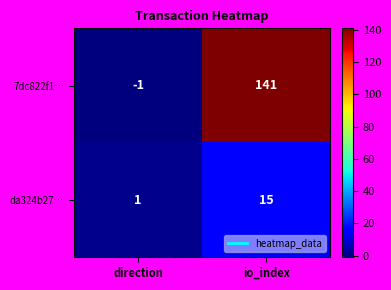

Reading right to left, what are all the values shown in this chart?

7dc822f1…: io_index=141	direction=-1
da324b27…: io_index=15	direction=1